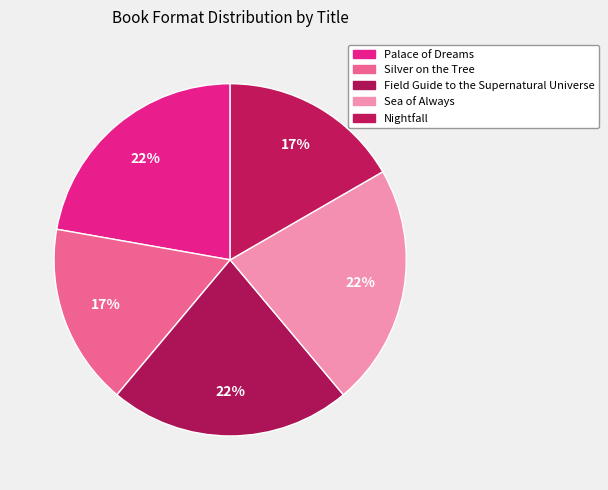

To the nearest percent, what percentage of the pie is Nightfall?

17%